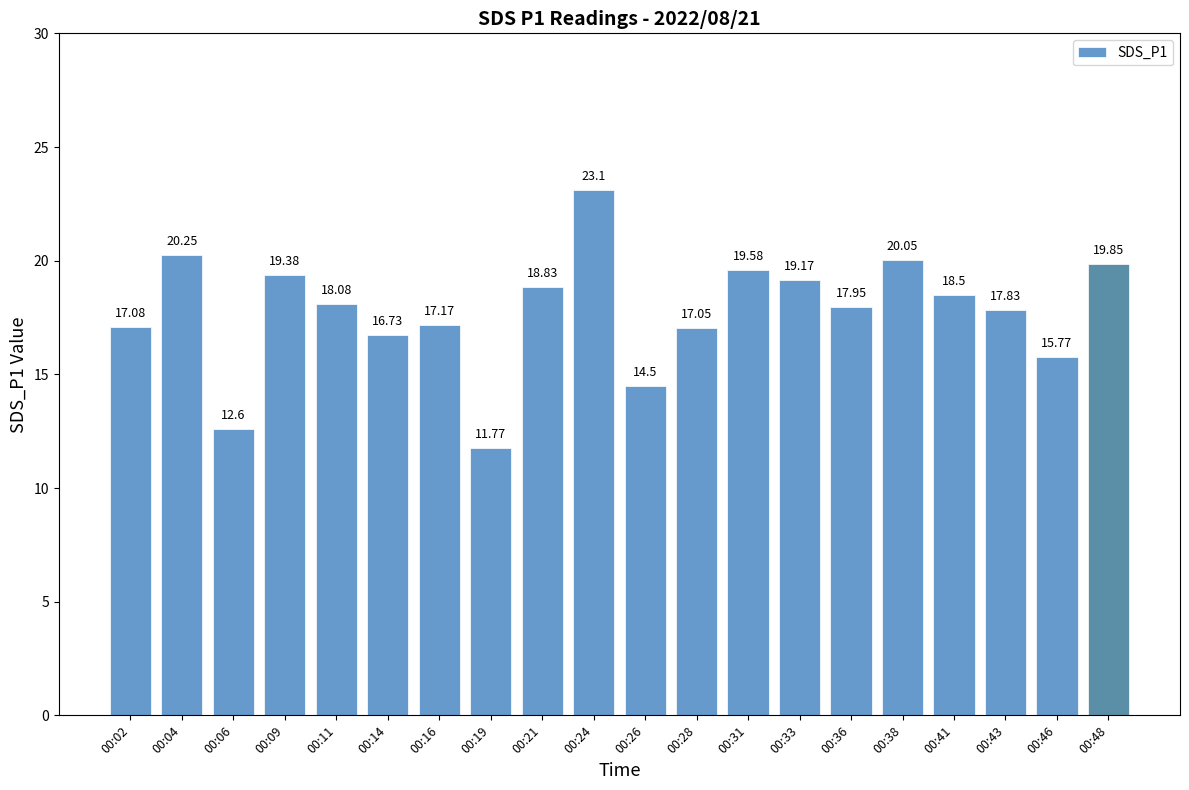

What is the value of the 10th bar from the left?

23.1